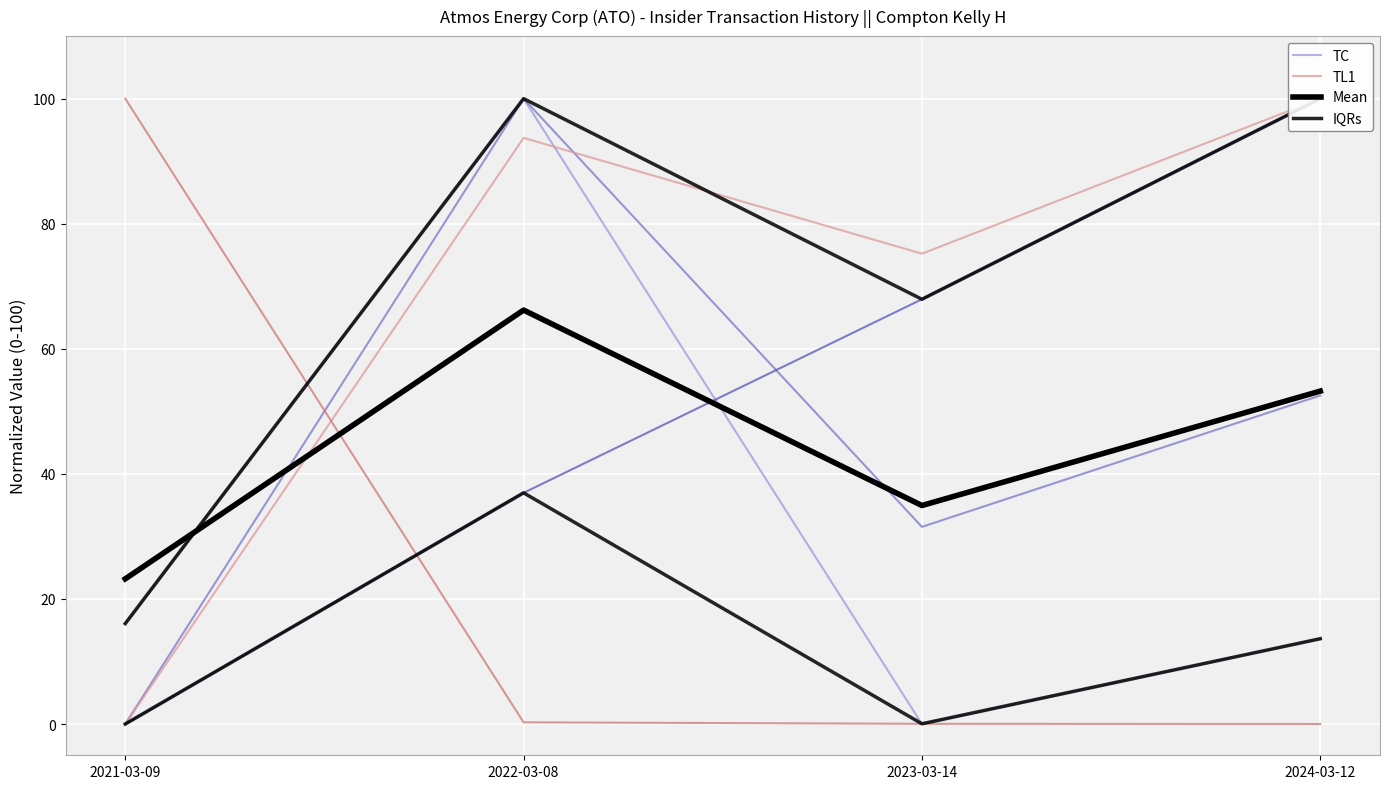

What is the total value across all series at 2022-03-08?

296.9